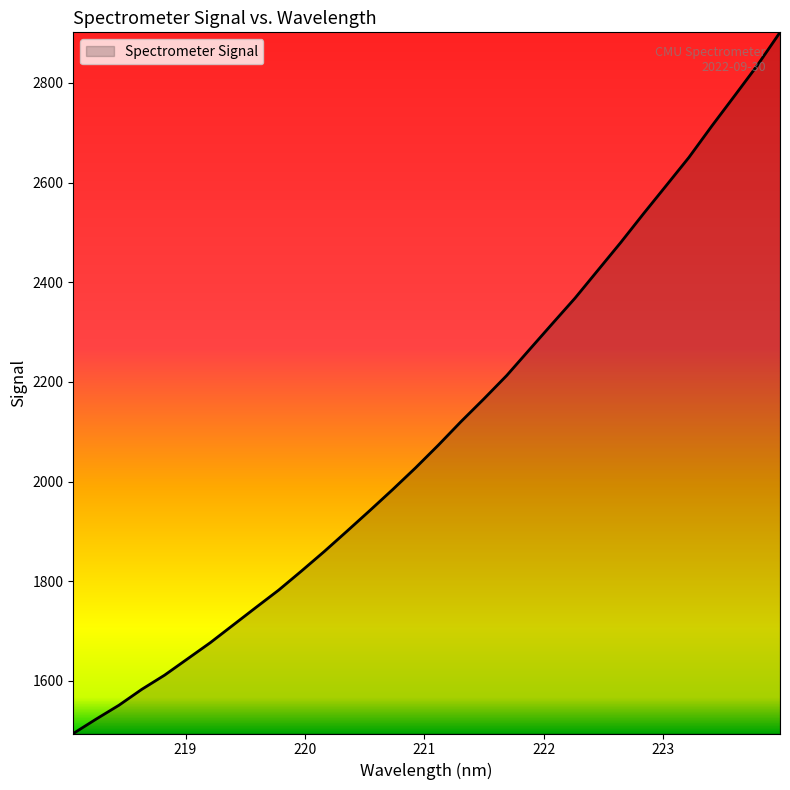

What is the difference between the maximum and minimum values?

1406.8